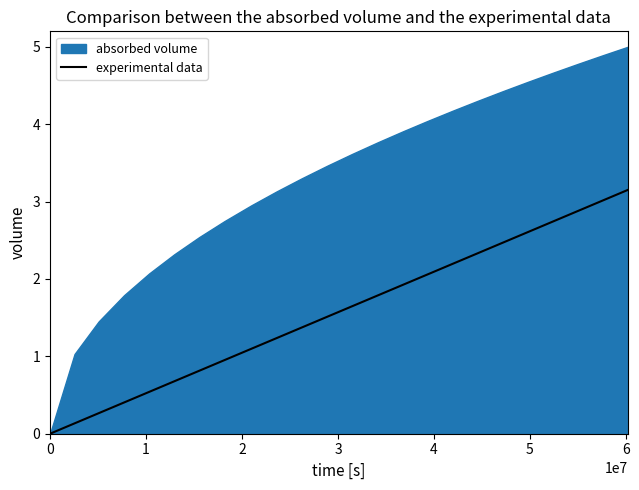

What is the sum of all values?

37.8